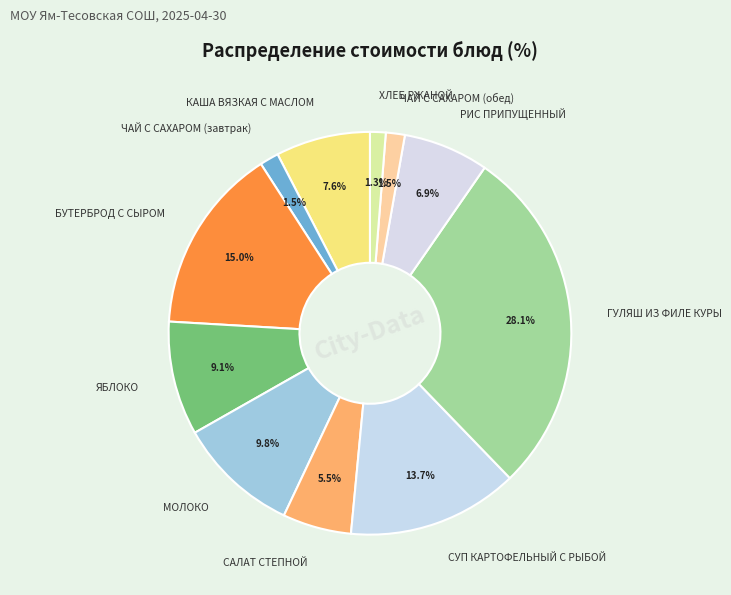

How many segments does this pie chart have?

11